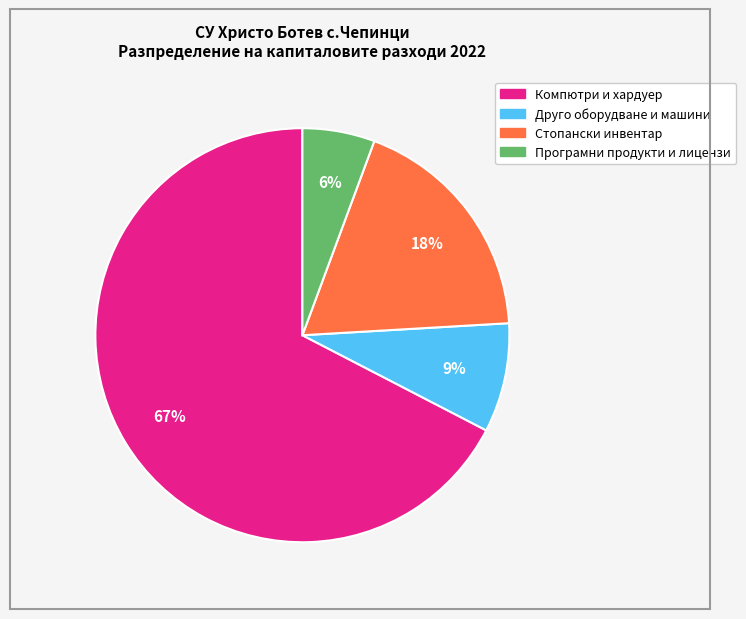

To the nearest percent, what is the average slice percentage?

25%